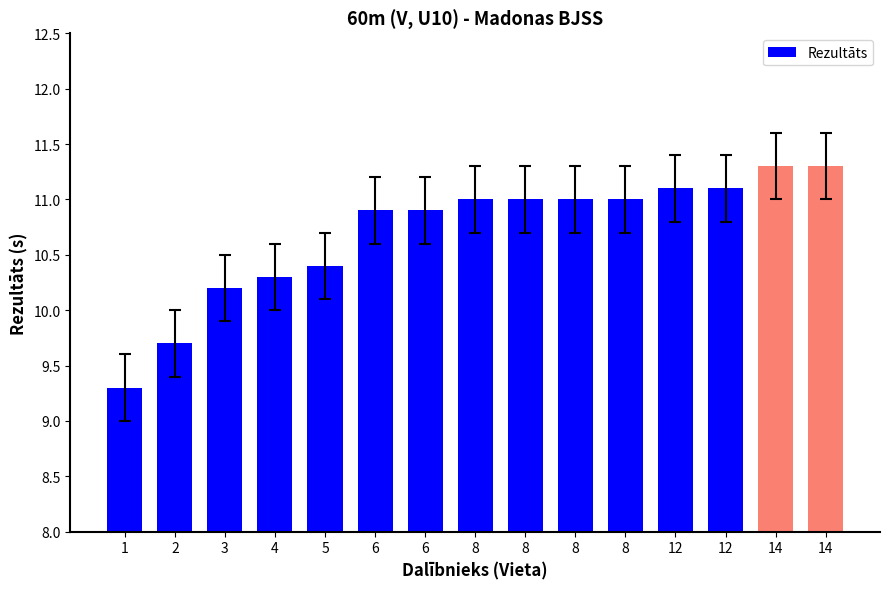

Which has a higher value, 14 or 8?

14